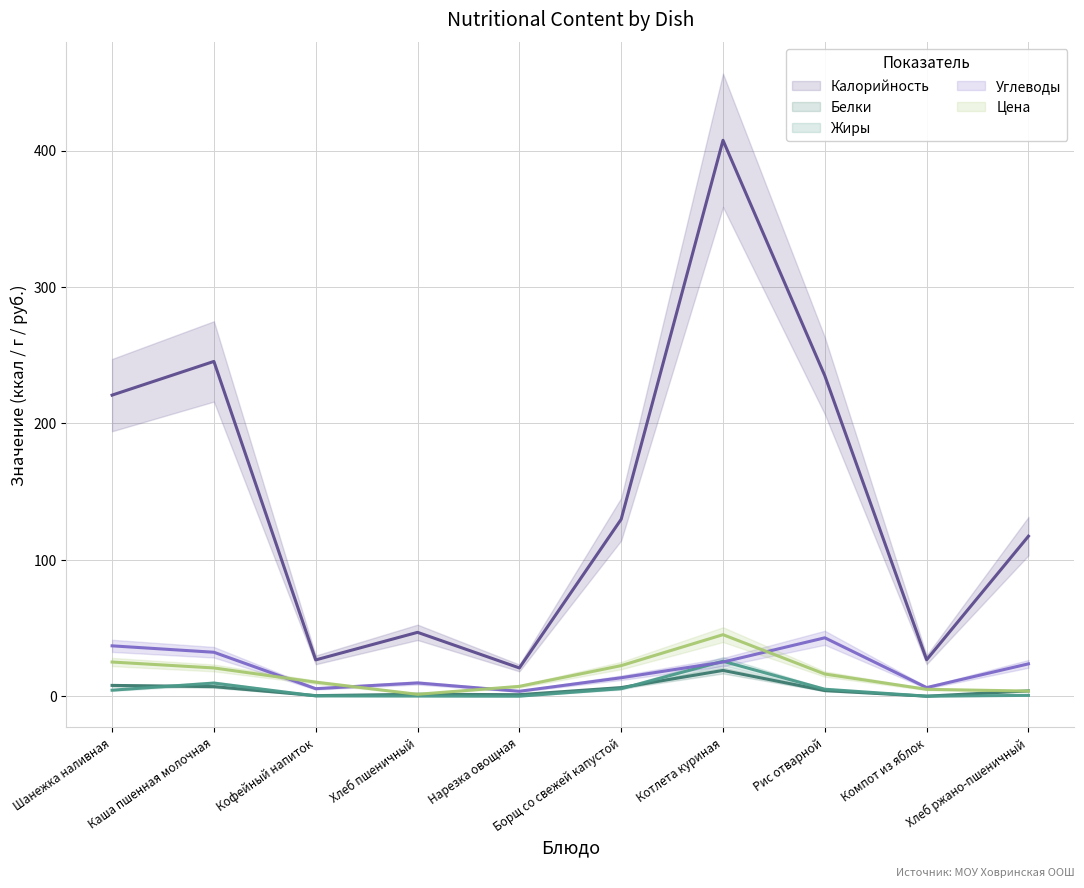

Which has a higher value, Каша пшенная молочная or Котлета куриная?

Котлета куриная